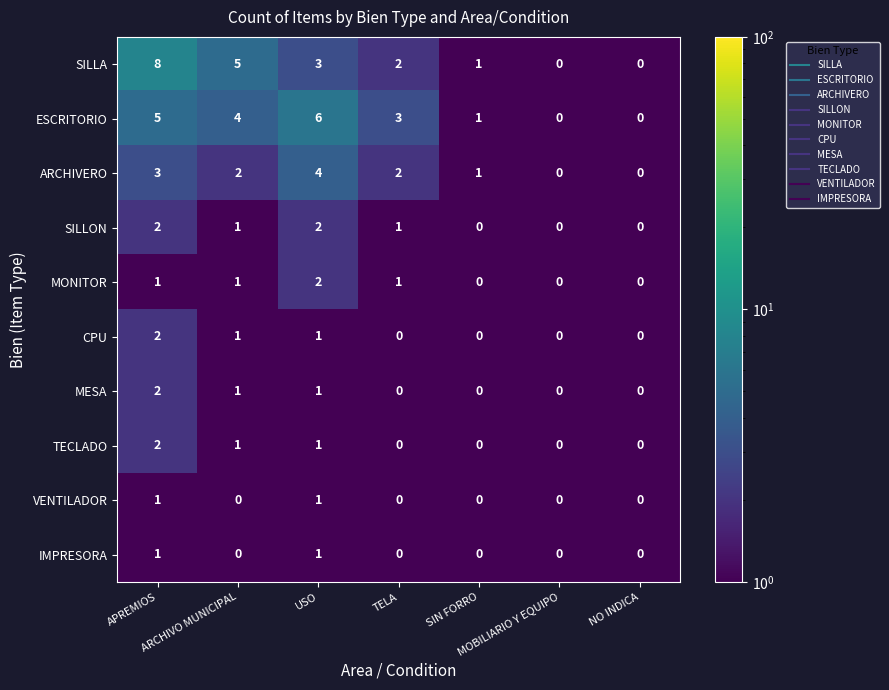

What is the sum of all ESCRITORIO values?

19